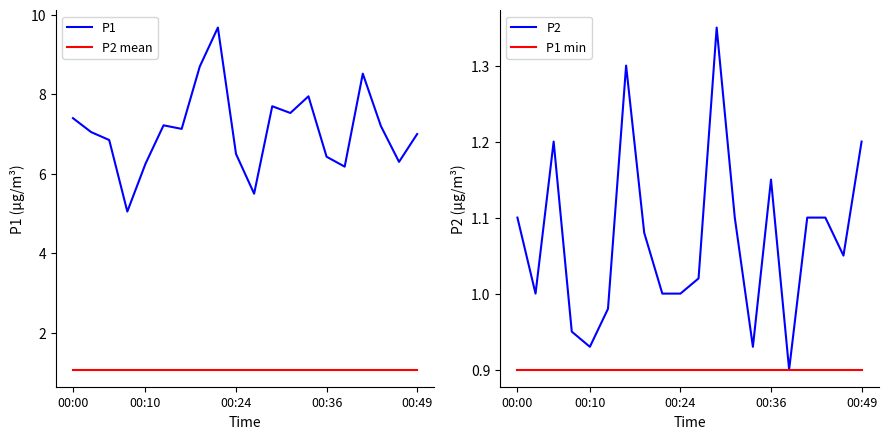

What value does the P1 series have at 7?

8.7